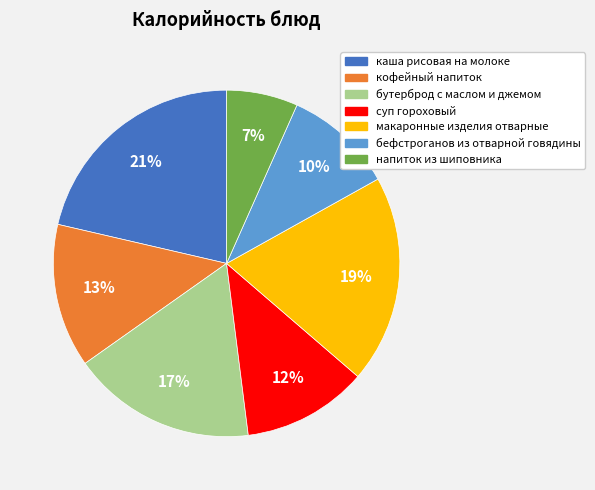

Count the number of slices in the pie.

7